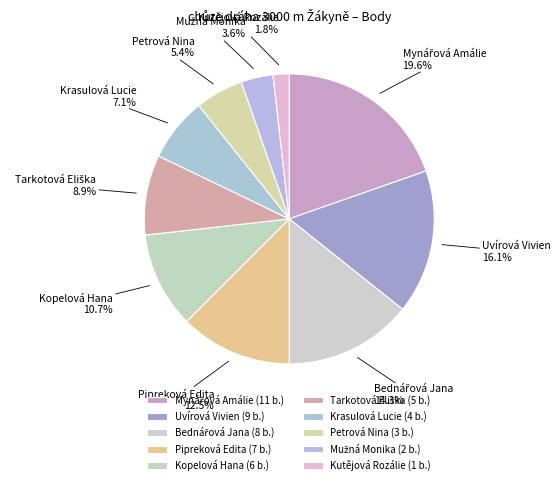

Which slice is the smallest?

Kutějová Rozálie